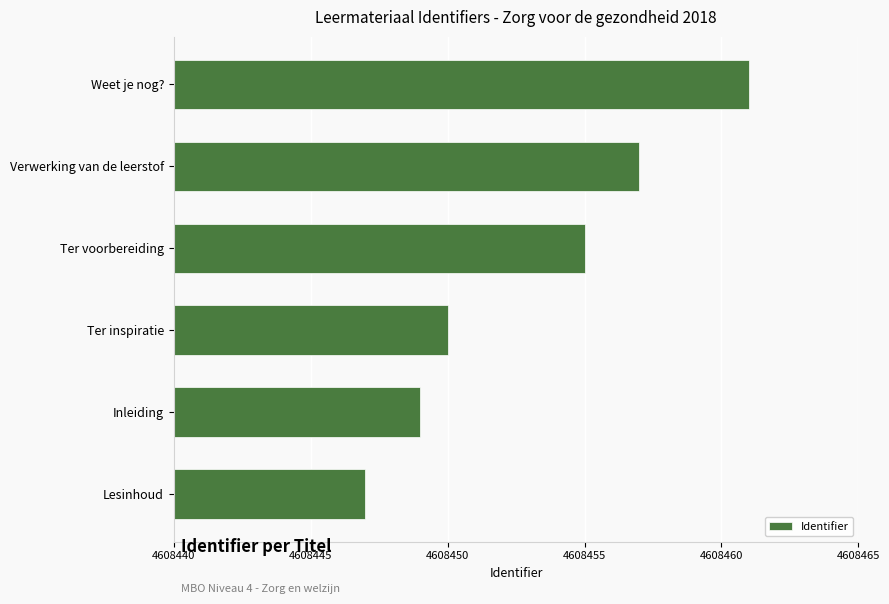

Which label corresponds to the largest value in the chart?

Weet je nog?